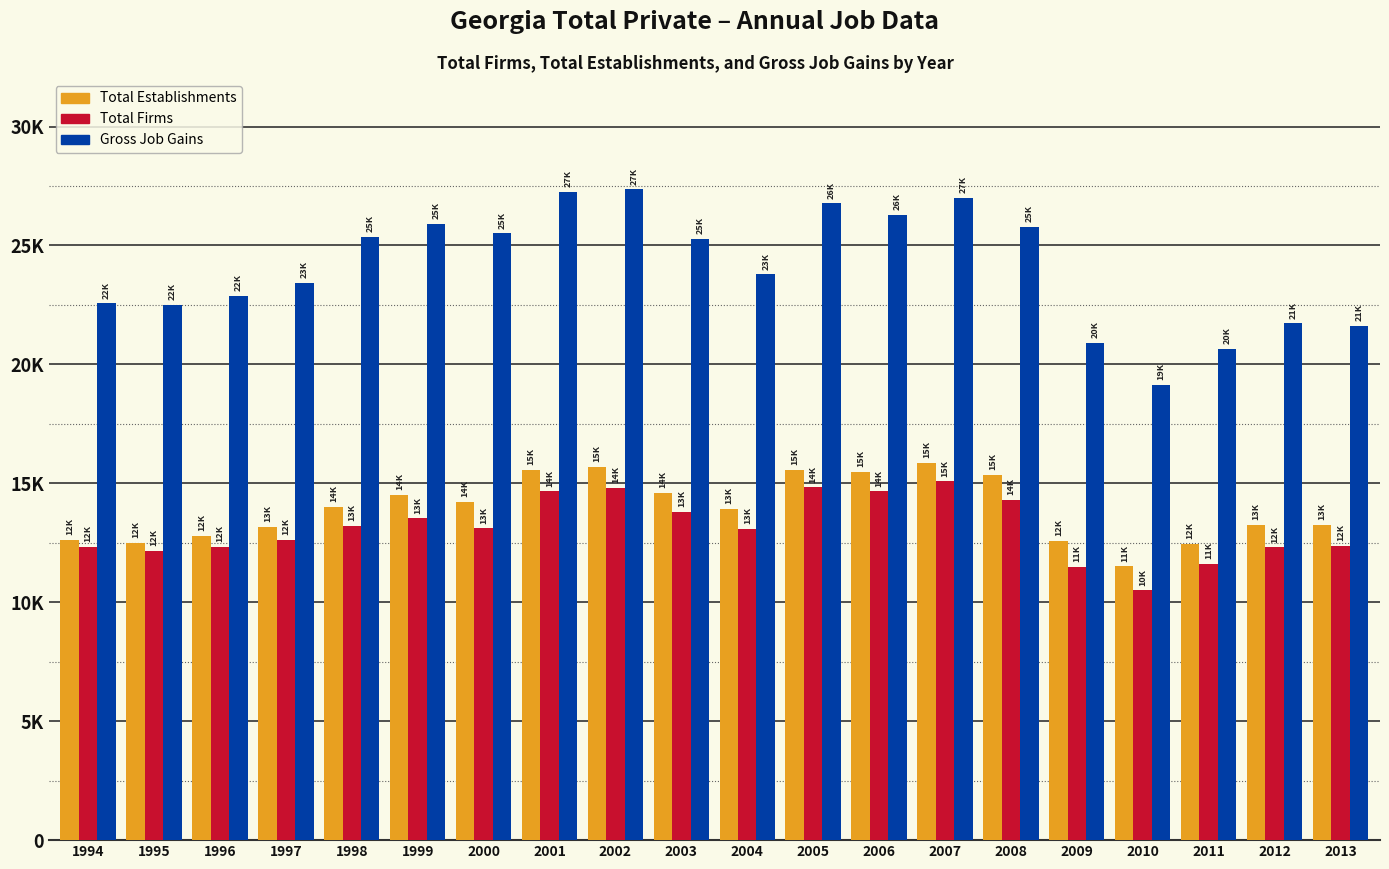

What are all the series names shown in the legend?

Total Establishments, Total Firms, Gross Job Gains